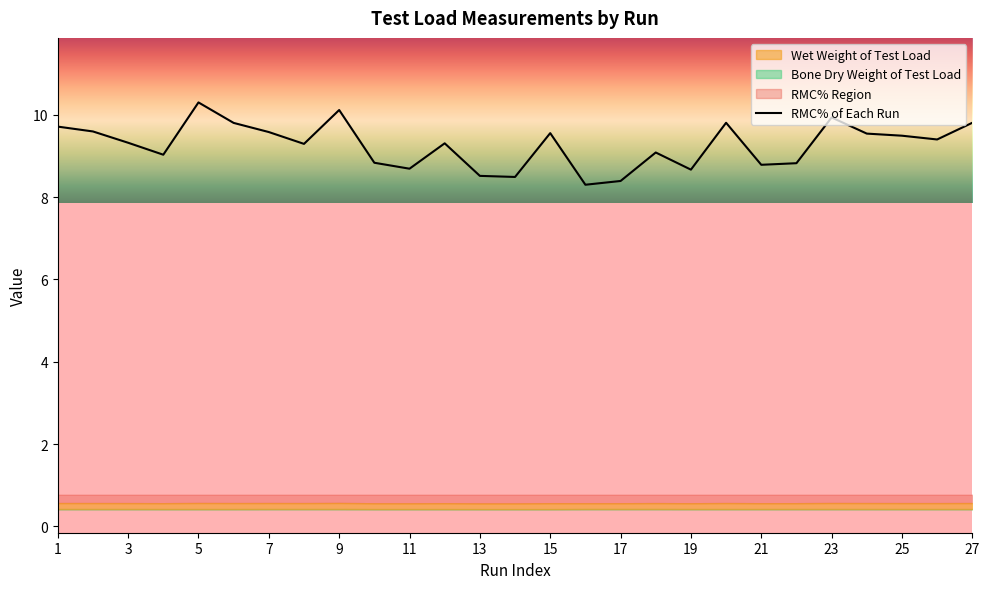

The value of RMC% of Each Run at 21 is 8.8. True or false?

True